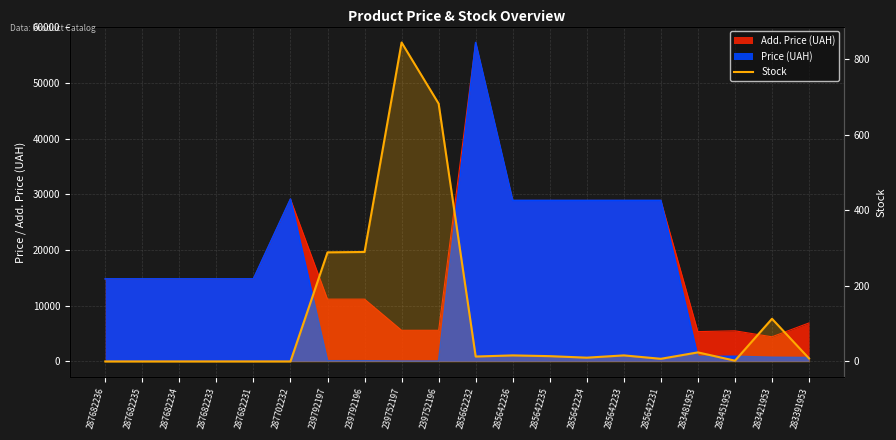

Which category has the lowest value across all series?

287682236